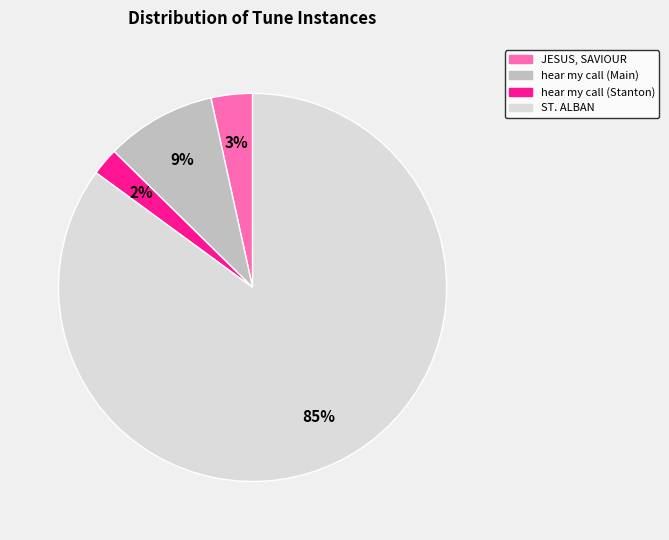

To the nearest percent, what is the average slice percentage?

25%